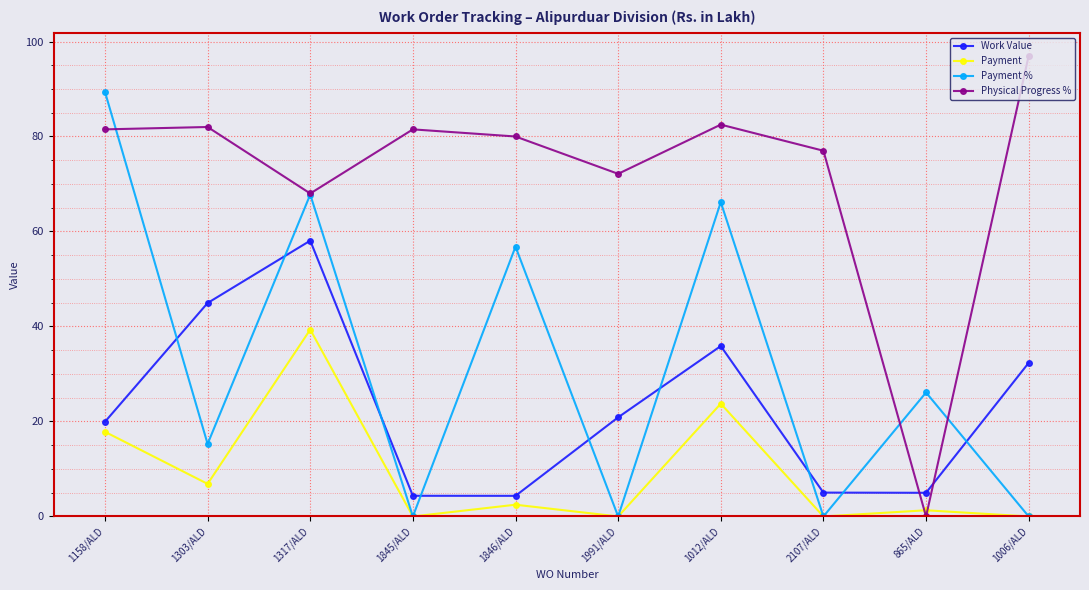

List the series in order of their peak value, highest first.

Physical Progress %, Payment %, Work Value, Payment